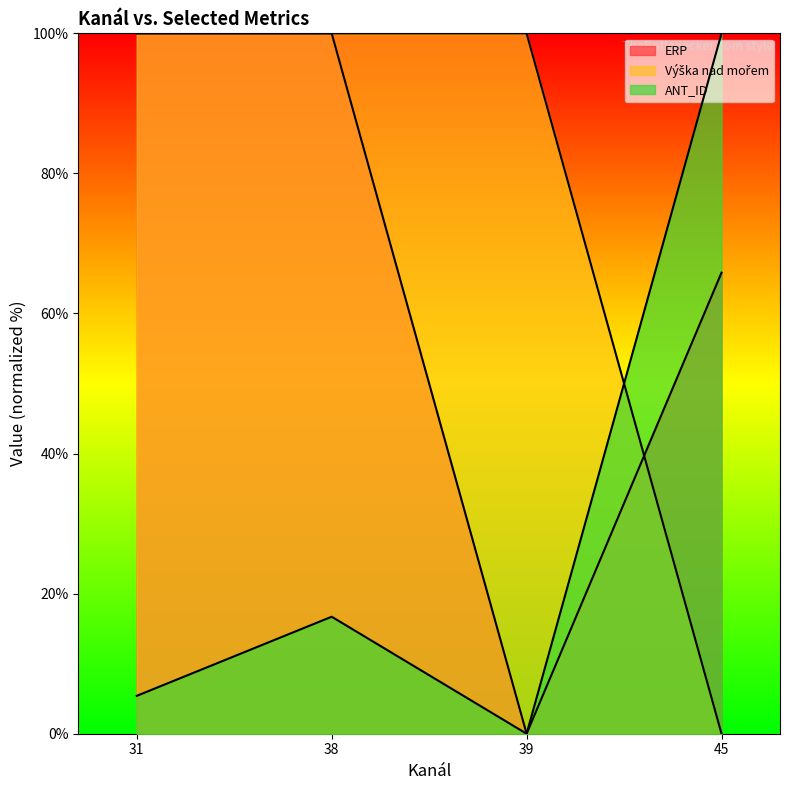

What is the highest value of the ERP series?

100.0